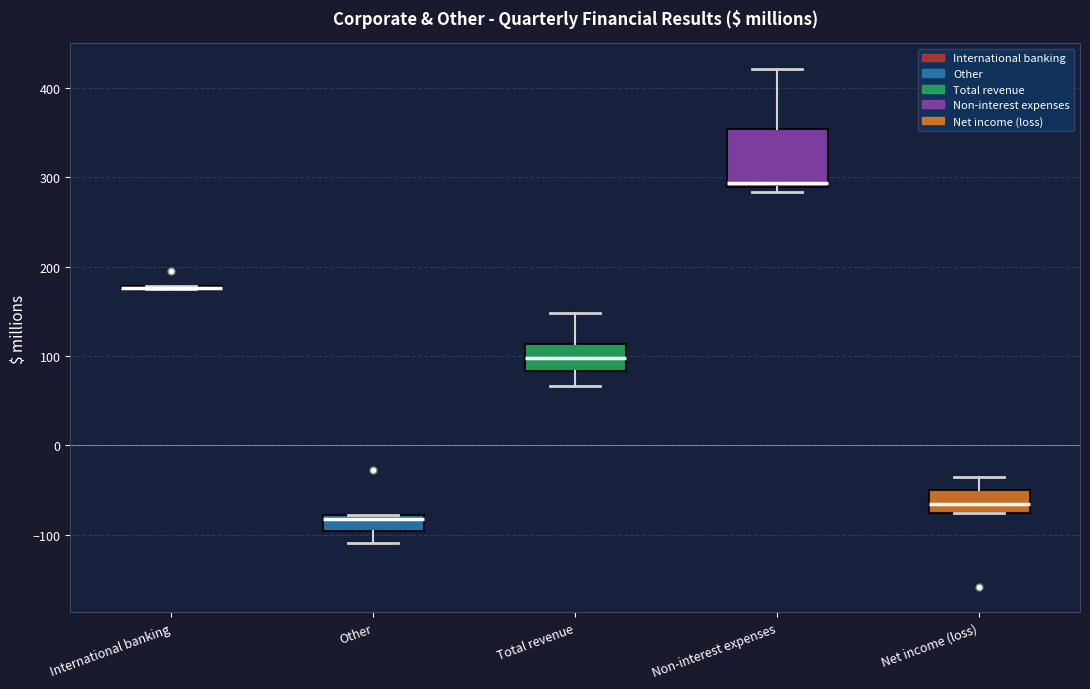

Reading left to right, transcribe this box plot: for each box, give where its median line is, the range the box spans, and where its two whiskers end, as read against the y-axis. The values are not printed on the chart, so give them approximately, as read against the axis.

International banking: box collapsed to a line at 180, whiskers 180 to 180
Other: median -80 (just below the box's upper edge), box -100 to -80, whiskers -110 to -80
Total revenue: median 100, box 80 to 110, whiskers 70 to 150
Non-interest expenses: median 290 (just above the box's lower edge), box 290 to 350, whiskers 280 to 420
Net income (loss): median -60, box -80 to -50, whiskers -80 to -30